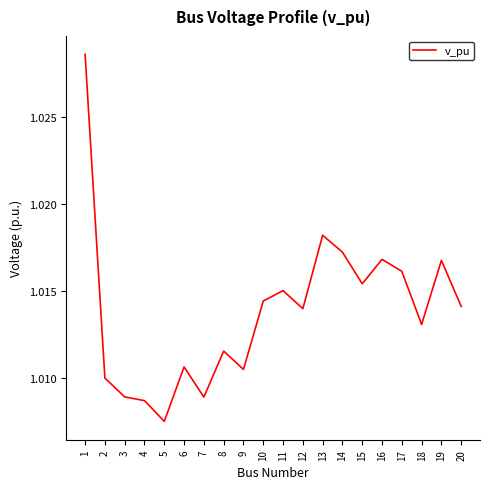

Is it true that the value at 9 is 0.7?

False